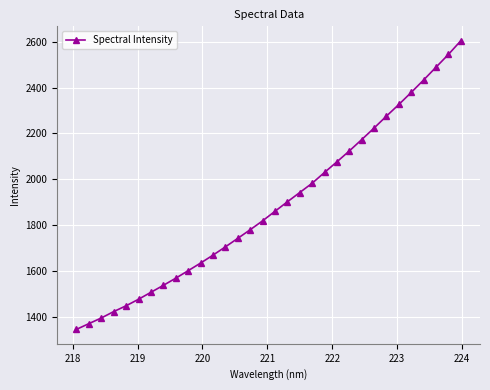

Reading left to right, list all the values displayed in this chart.

1346.0	1371.0	1395.7	1423.5	1448.9	1477.3	1507.6	1537.9	1569.0	1601.8	1634.9	1669.4	1705.5	1742.6	1780.2	1818.9	1860.5	1901.9	1942.4	1982.9	2030.0	2076.2	2123.6	2173.1	2223.5	2275.6	2326.2	2378.7	2432.9	2488.6	2544.2	2603.8